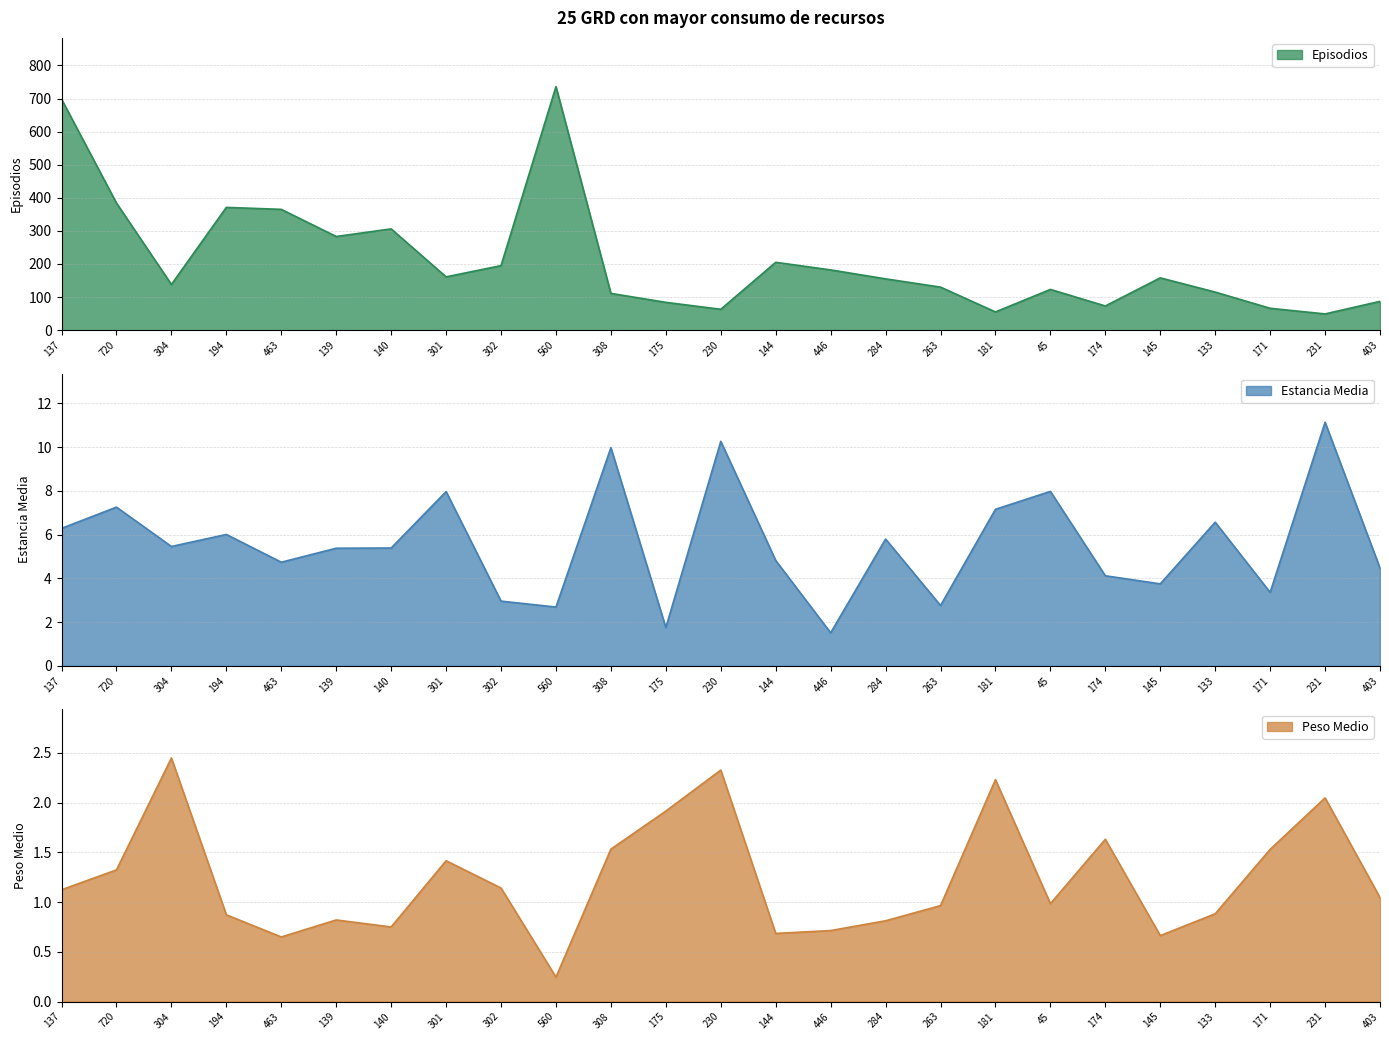

What is the total value across all series at 145?

162.4